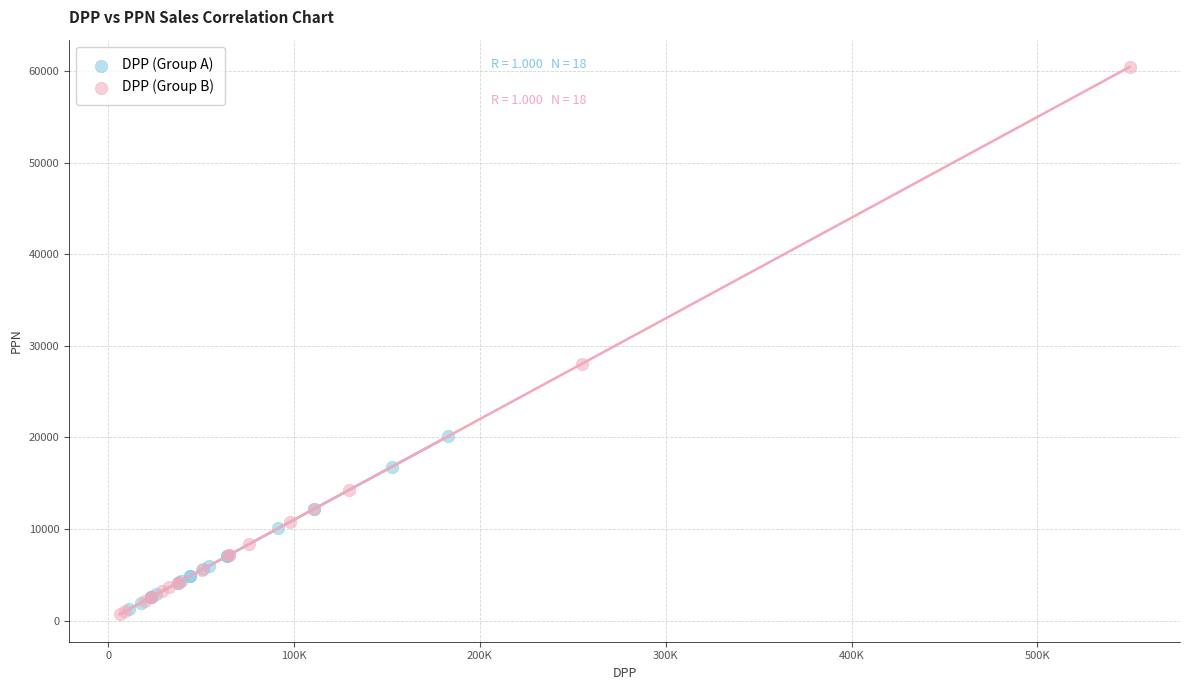

What are all the series names shown in the legend?

DPP (Group A), DPP (Group B)